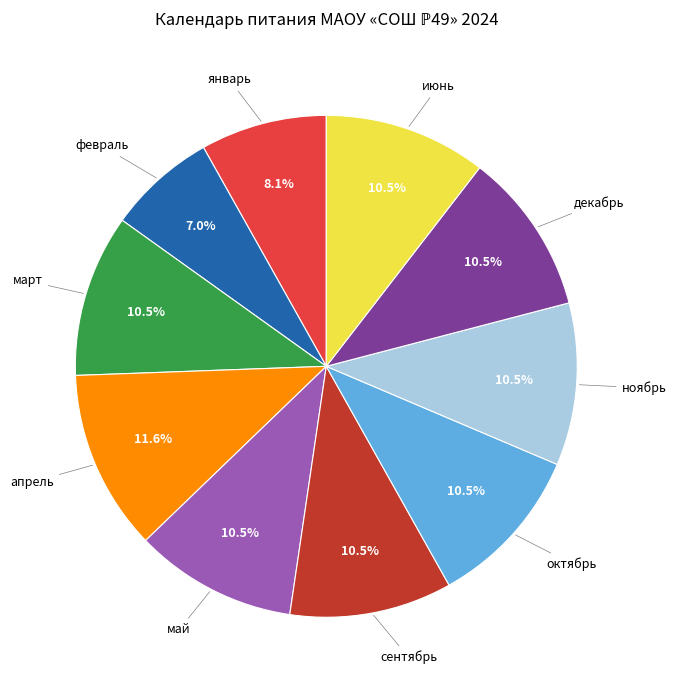

Is there any slice that represents more than half of the pie?

No